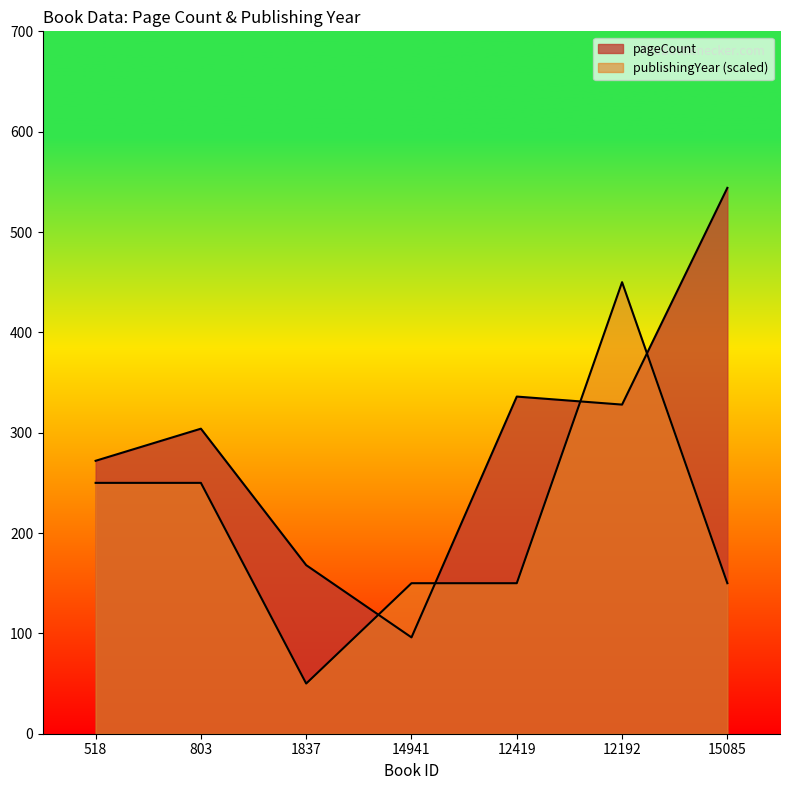

How many interior local peaks does the publishingYear series have?

1